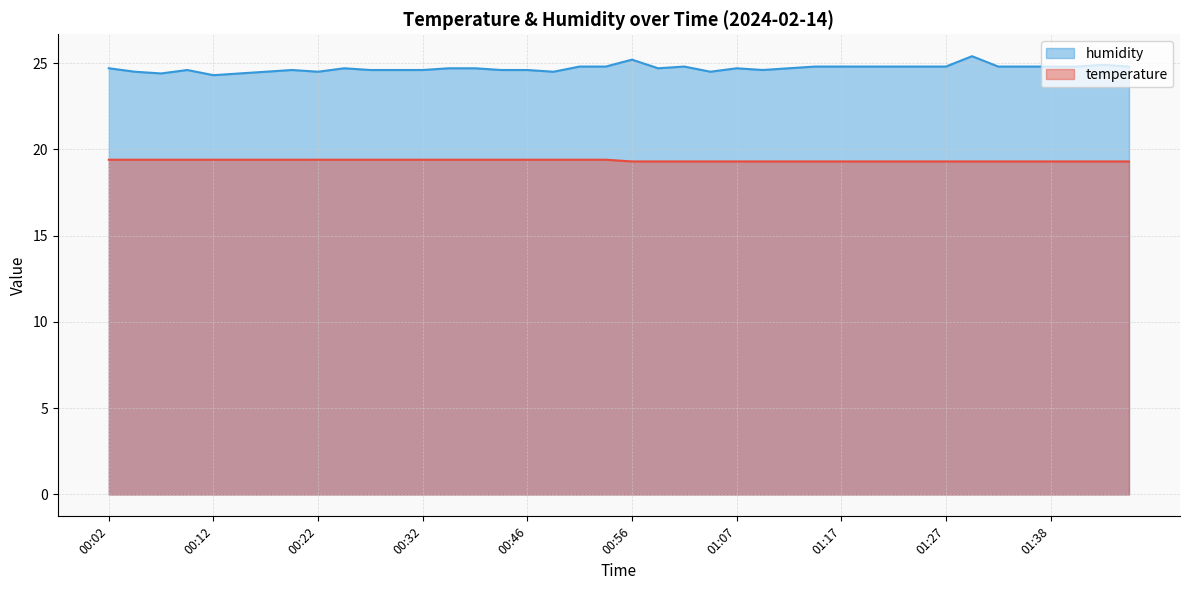

What is the difference between the maximum and second lowest values in the temperature series?

0.1